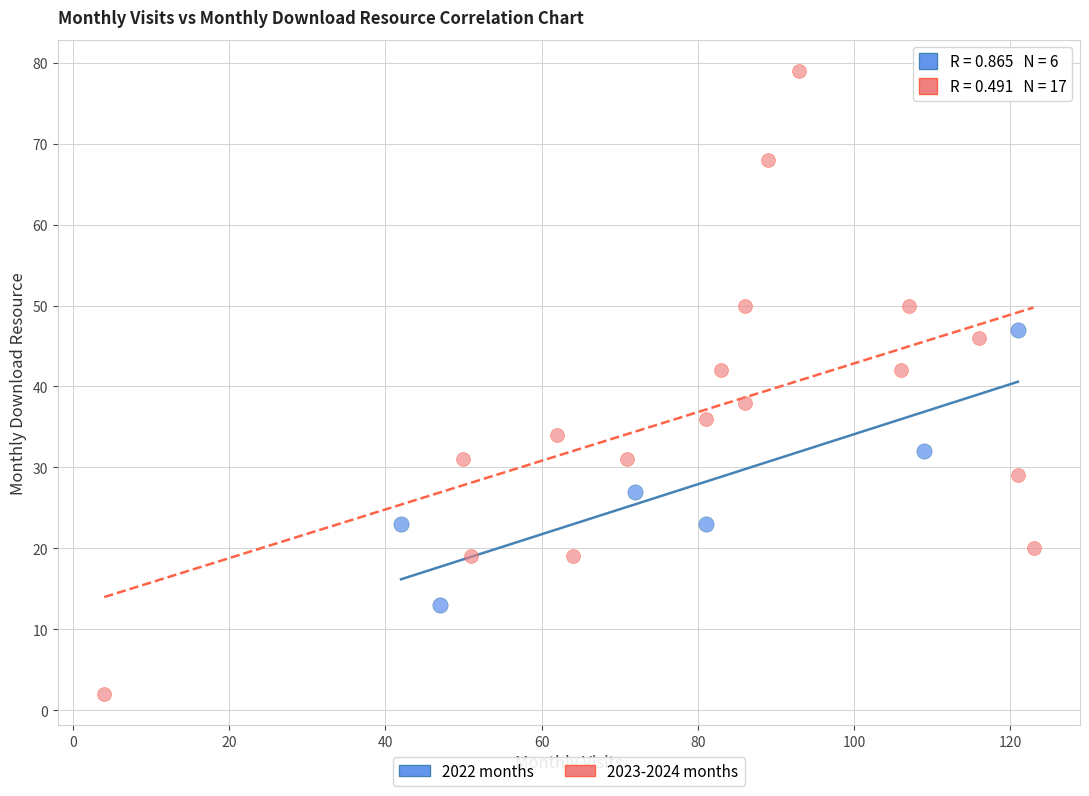

Which series has the largest Y range (max minus min)?

2023-2024 months